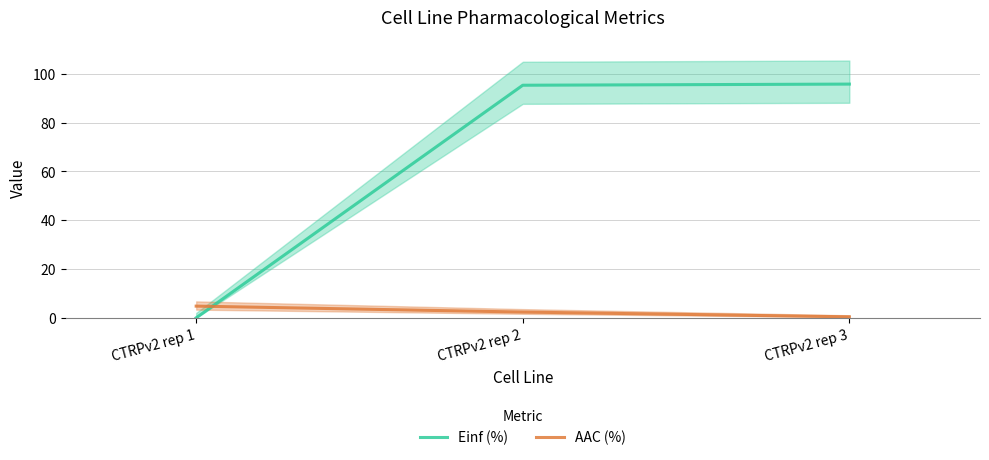

Which series has the largest range (max minus min)?

Einf (%)